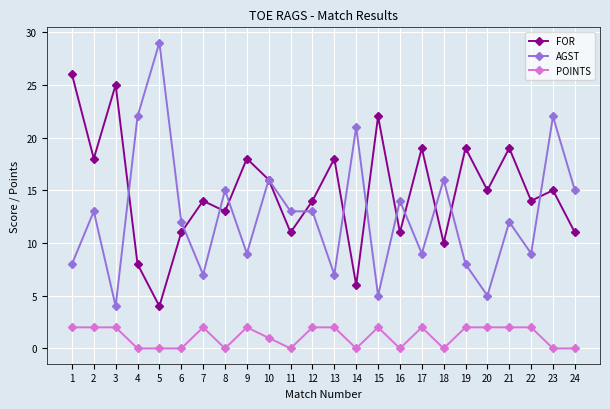

At which category does FOR reach its first local peak?

3